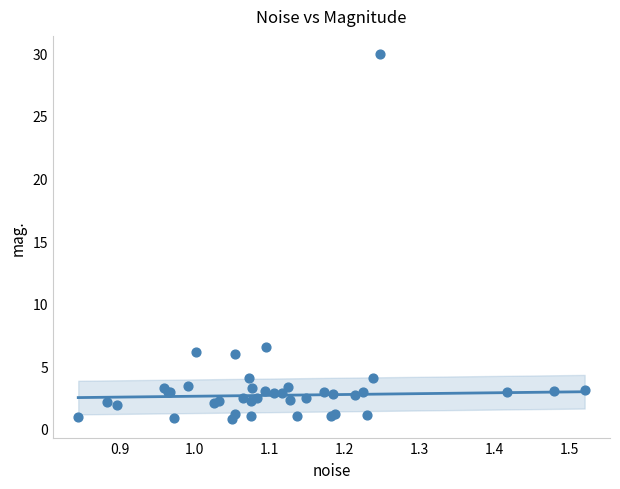

What Y value in the scatter plot is closest to 15?

6.6